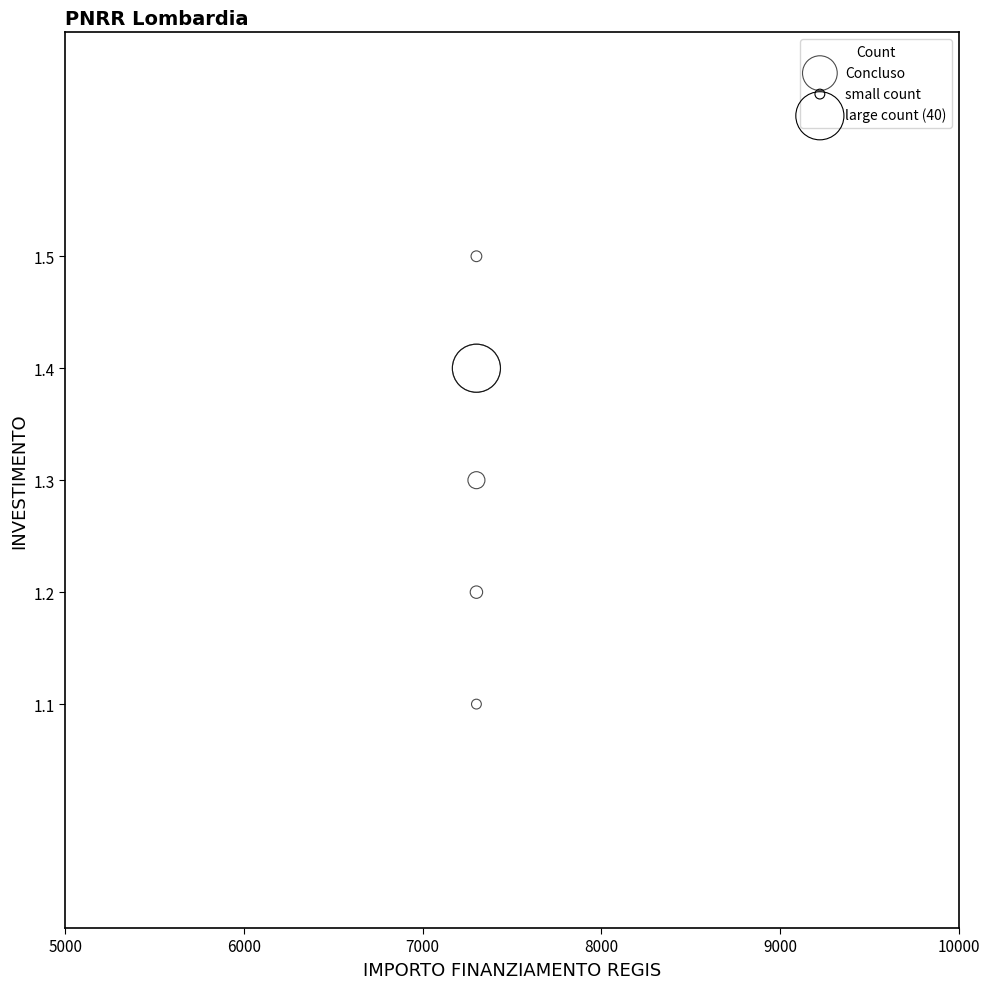

What Y value in the scatter plot is closest to 1?

1.1